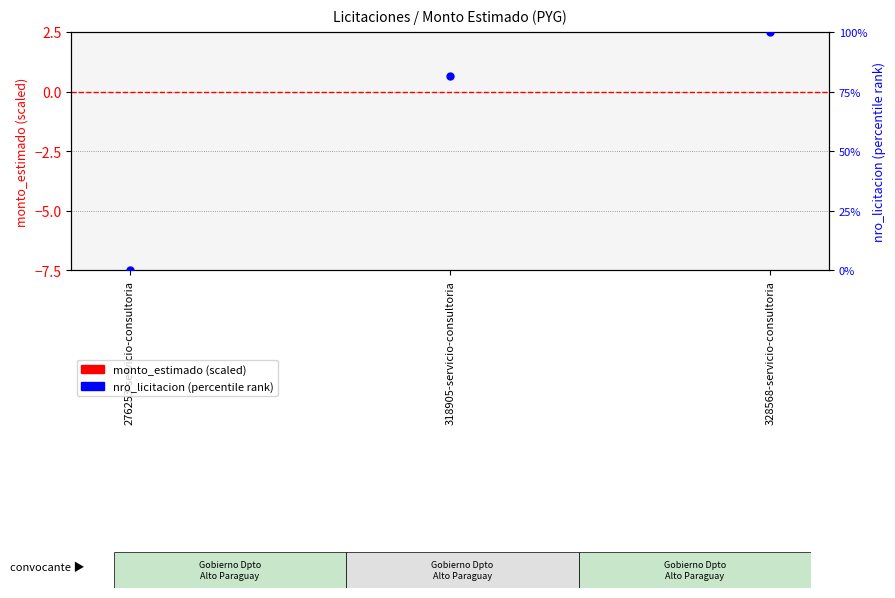

Which series has the widest spread of Y values?

nro_licitacion (pct rank)